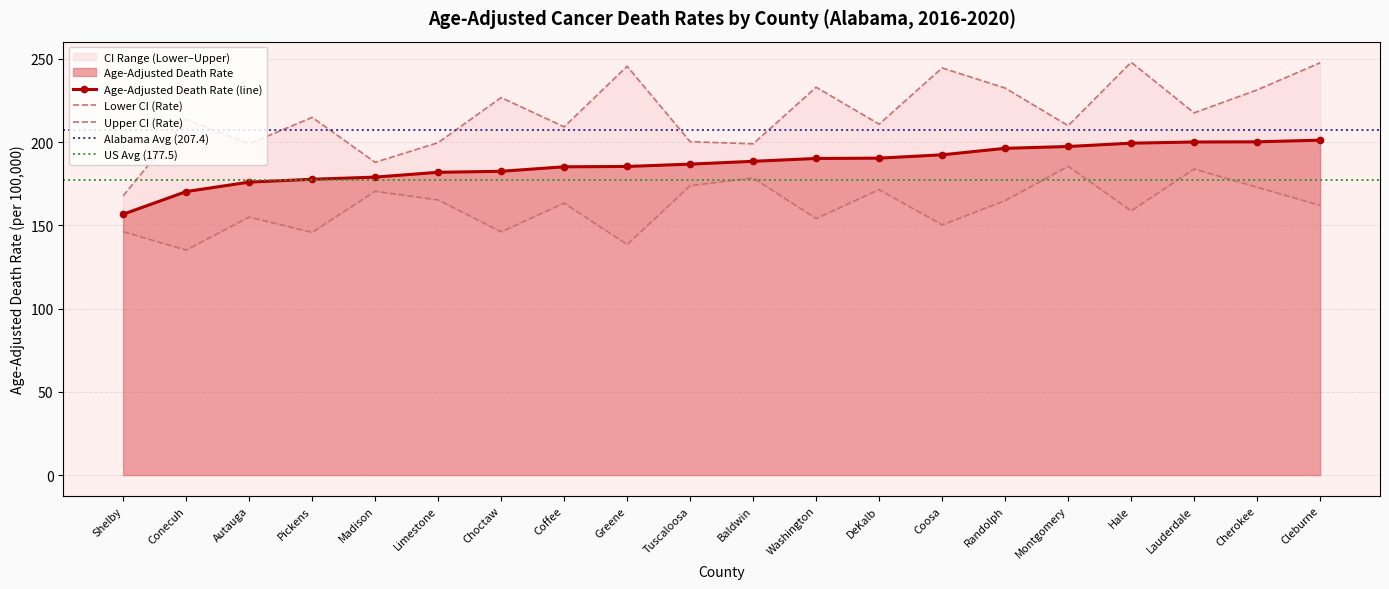

The Upper CI (Rate) series shows 64.7 at Cherokee. True or false?

False